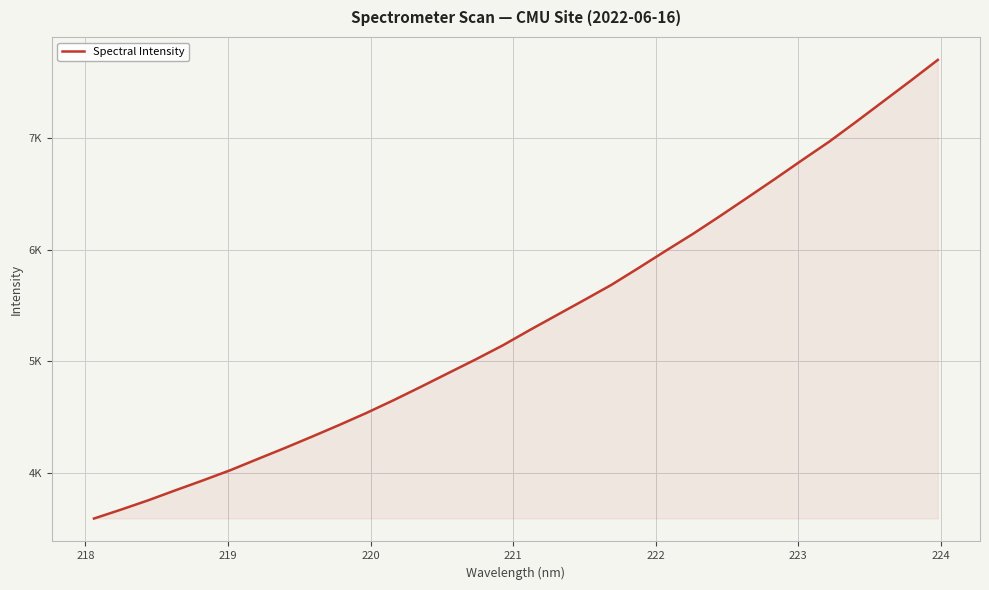

Is this an area chart (filled region under the line)?

Yes